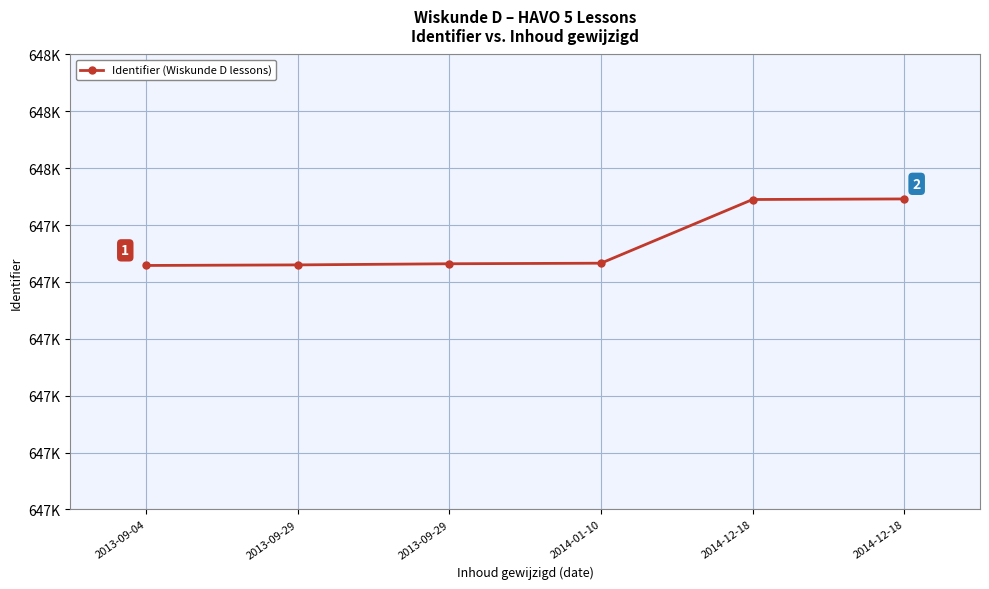

Where does the data first go above 647833?

2014-12-18